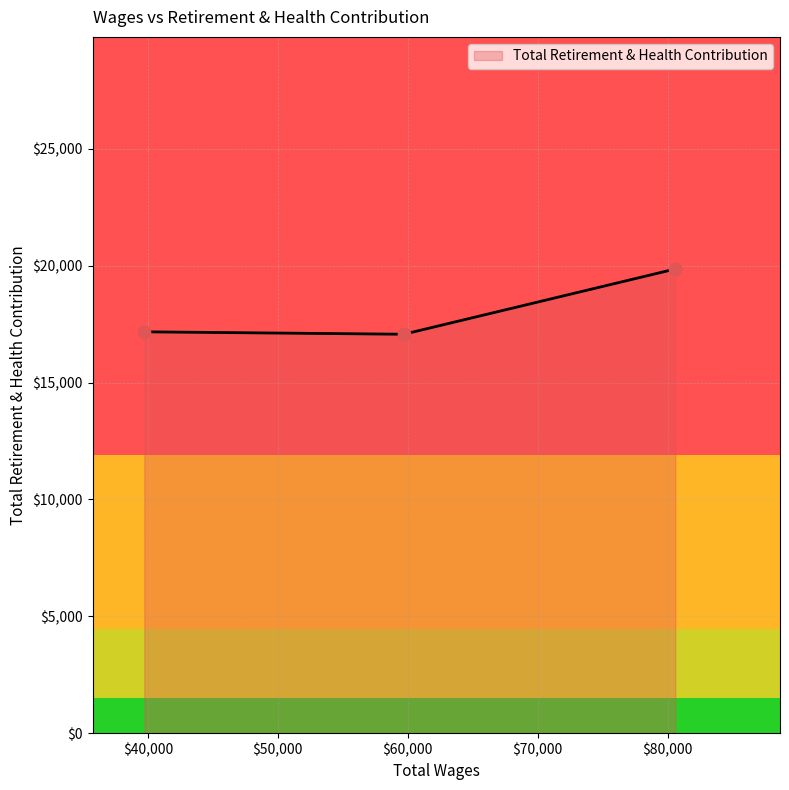

What is the average value?

18033